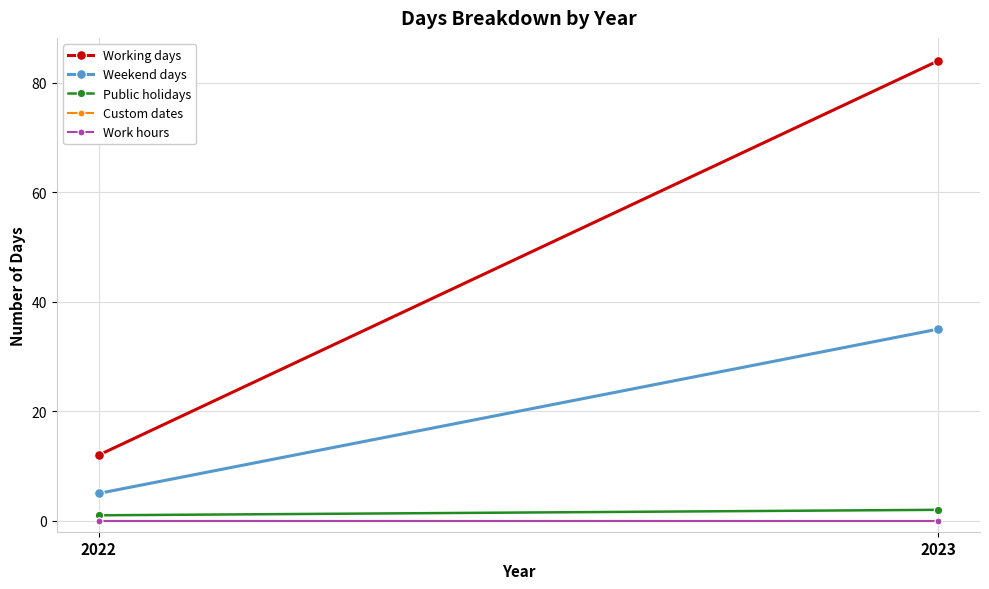

Is the value of Work hours at 2022 greater than the value of Working days at 2023?

No